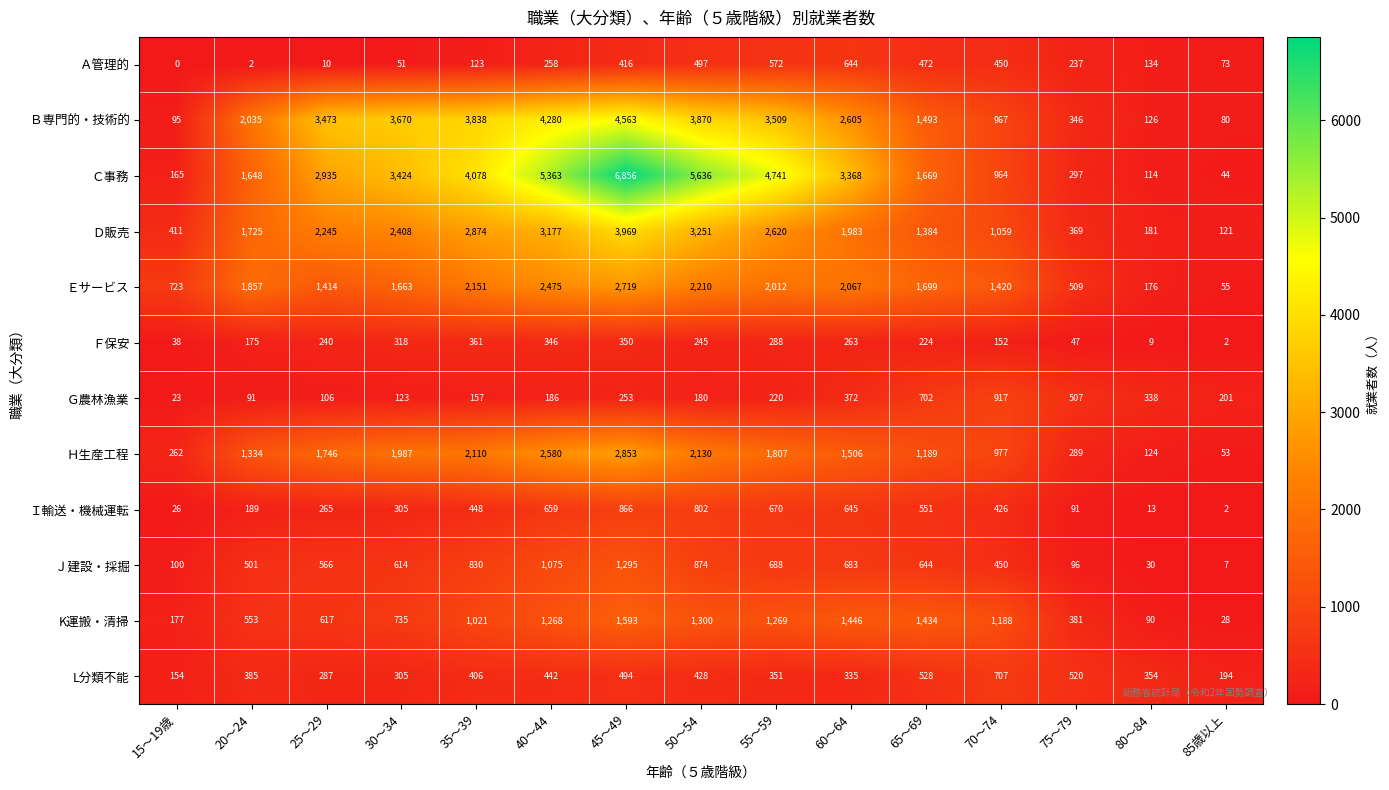

Is the value of L分類不能 at 85歳以上 greater than the value of Ｅサービス at 15～19歳?

No